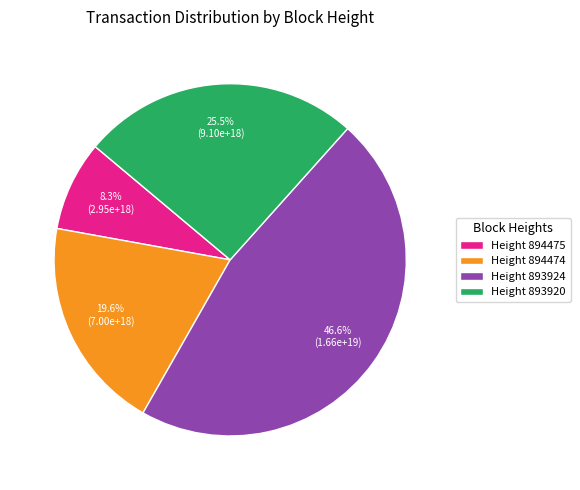

Does any single category account for the majority?

No